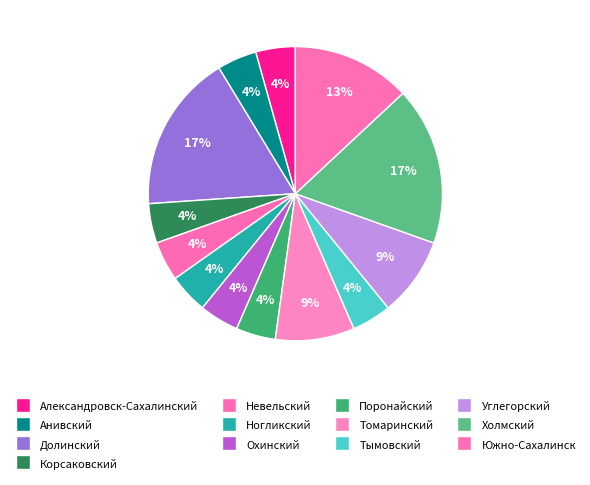

Rank the categories by value from lowest to highest.

Александровск-Сахалинский, Анивский, Корсаковский, Невельский, Ногликский, Охинский, Поронайский, Тымовский, Томаринский, Углегорский, Южно-Сахалинск, Долинский, Холмский